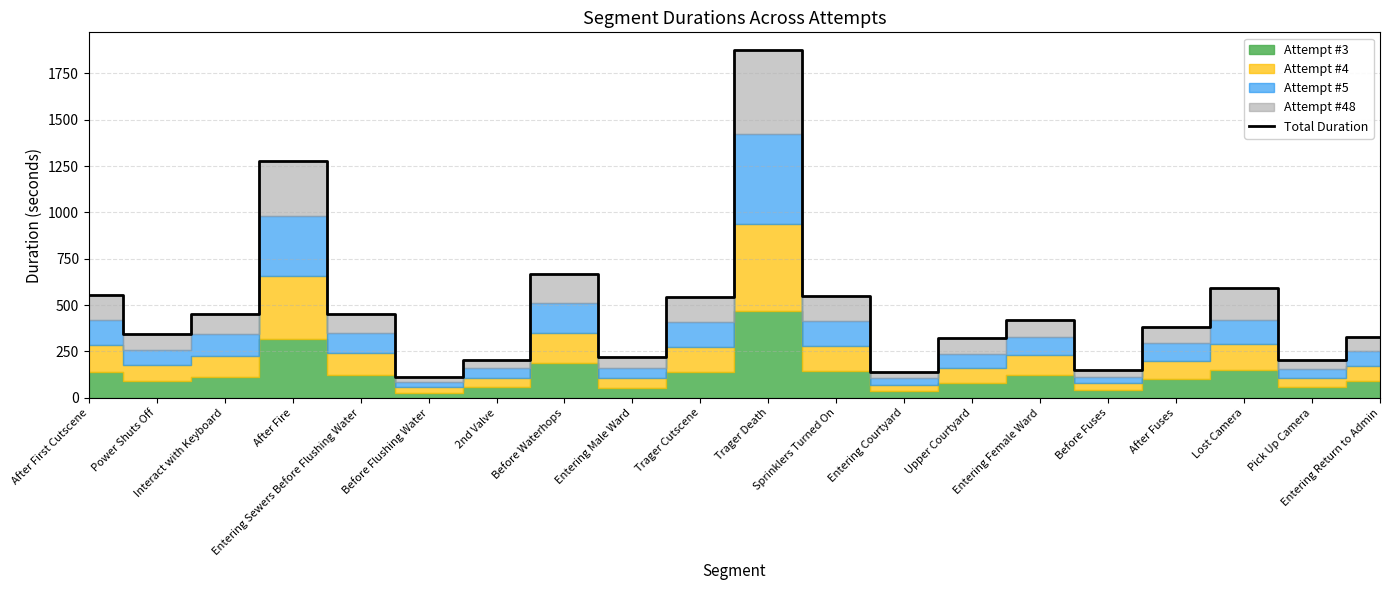

Reading left to right, extract all data points from this chart.

After First Cutscene=555.5	Power Shuts Off=345.1	Interact with Keyboard=453.4	After Fire=1280.3	Entering Sewers Before Flushing Water=453.6	Before Flushing Water=110.6	2nd Valve=205.6	Before Waterhops=667.7	Entering Male Ward=218.6	Trager Cutscene=544.1	Trager Death=1878.2	Sprinklers Turned On=547.5	Entering Courtyard=140.1	Upper Courtyard=322.9	Entering Female Ward=421.0	Before Fuses=151.0	After Fuses=384.3	Lost Camera=594.7	Pick Up Camera=201.5	Entering Return to Admin=329.3